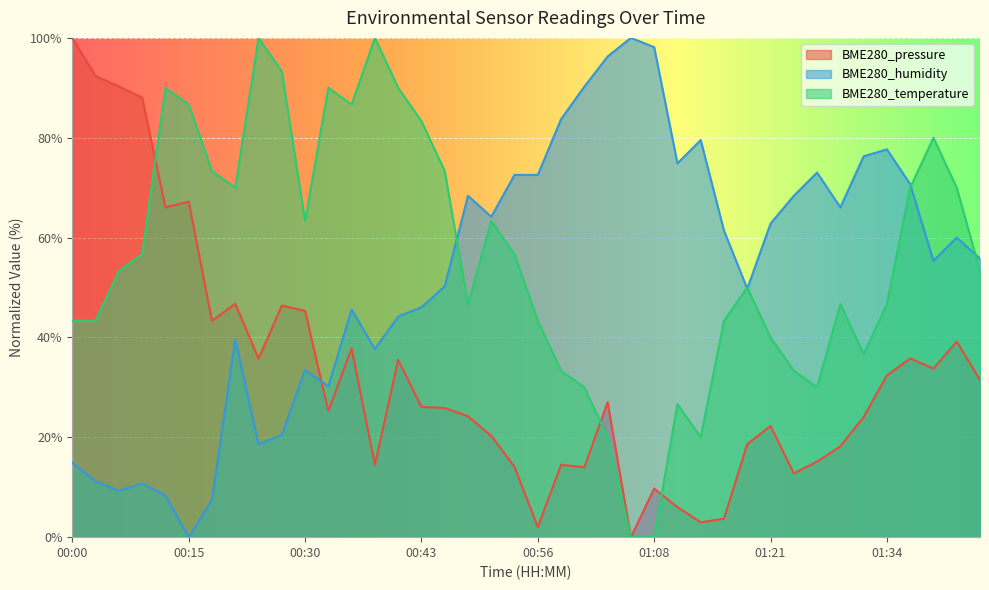

Reading left to right, list all the values displayed in this chart.

BME280_pressure: 100.0	92.4	90.3	88.0	66.1	67.2	43.3	46.8	35.7	46.4	45.3	25.2	37.8	14.5	35.5	26.1	25.9	24.2	20.3	14.1	2.0	14.5	14.0	27.0	0.0	9.7	6.0	3.0	3.7	18.6	22.3	12.8	15.1	18.2	24.1	32.4	35.8	33.8	39.2	31.5
BME280_humidity: 14.9	11.2	9.3	10.7	8.4	0.0	7.4	39.5	18.6	20.5	33.5	30.2	45.6	37.7	44.2	46.0	50.2	68.4	64.2	72.6	72.6	83.7	90.2	96.3	100.0	98.1	74.9	79.5	61.4	49.8	62.8	68.4	73.0	66.0	76.3	77.7	70.7	55.3	60.0	55.8
BME280_temperature: 43.3	43.3	53.3	56.7	90.0	86.7	73.3	70.0	100.0	93.3	63.3	90.0	86.7	100.0	90.0	83.3	73.3	46.7	63.3	56.7	43.3	33.3	30.0	20.0	0.0	0.0	26.7	20.0	43.3	50.0	40.0	33.3	30.0	46.7	36.7	46.7	70.0	80.0	70.0	53.3